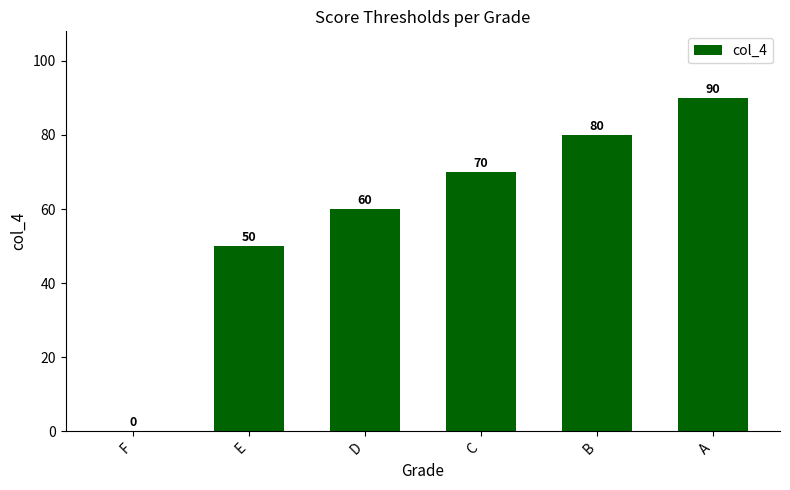

What is the sum of all values?

350